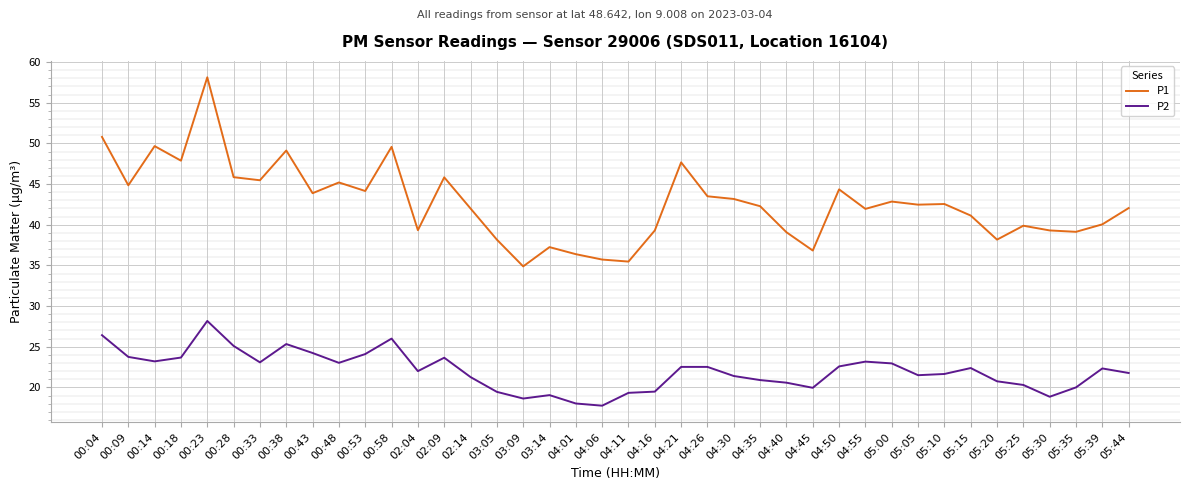

At which label does P1 reach its peak?

00:23